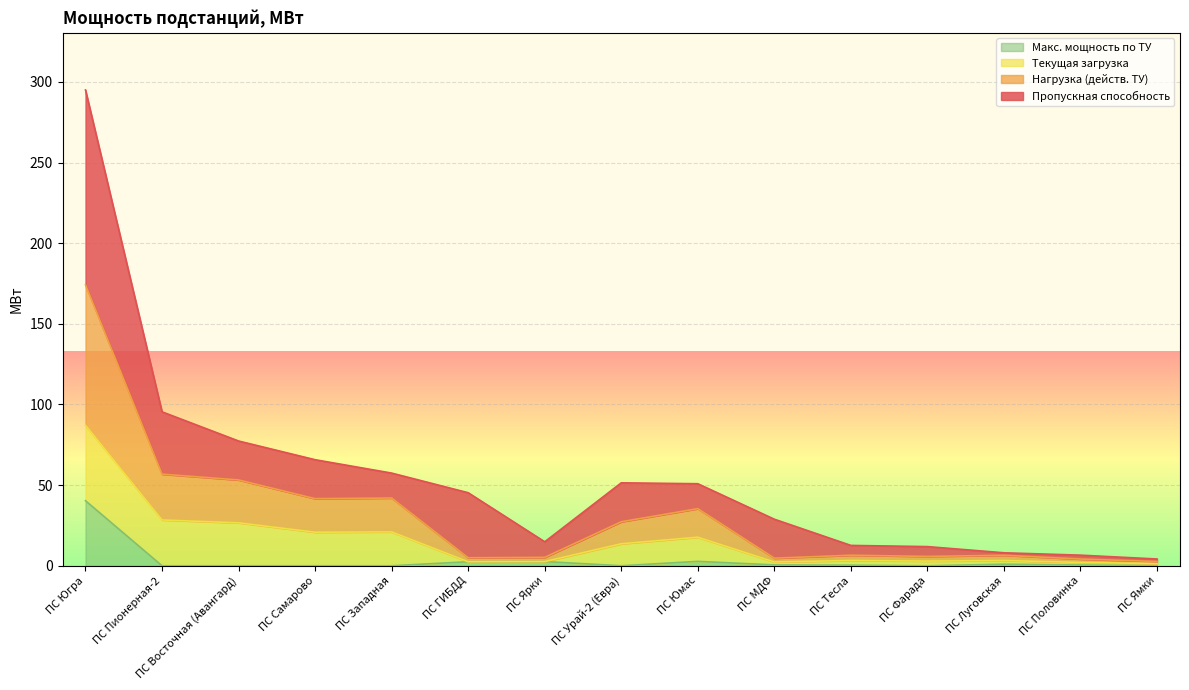

At which label does Макс. мощность по ТУ reach its minimum?

ПС Пионерная-2